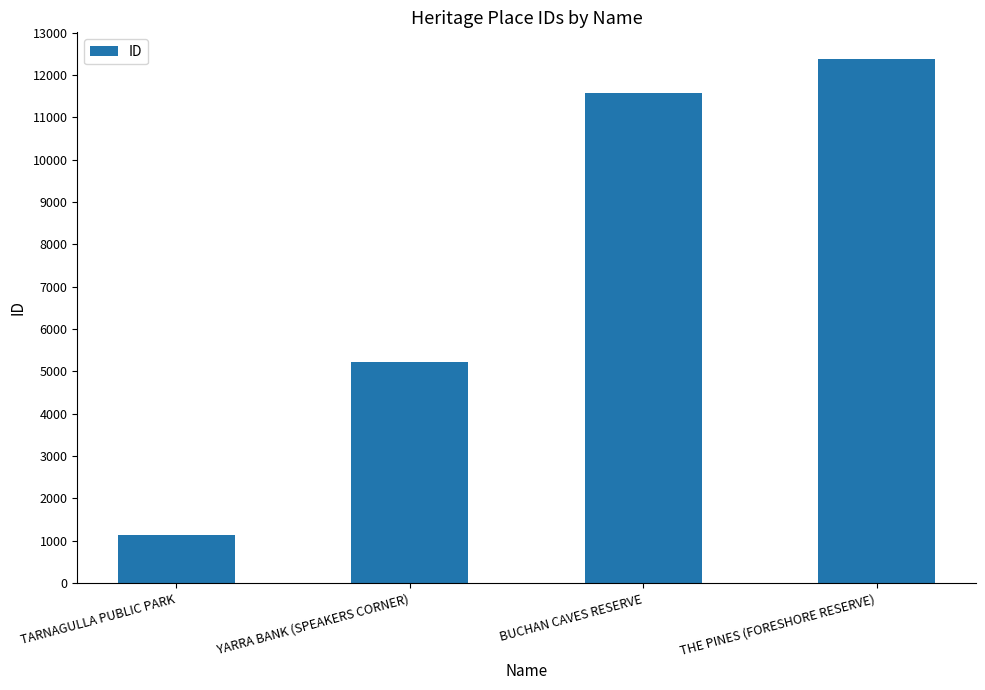

Between THE PINES (FORESHORE RESERVE) and BUCHAN CAVES RESERVE, which is larger?

THE PINES (FORESHORE RESERVE)